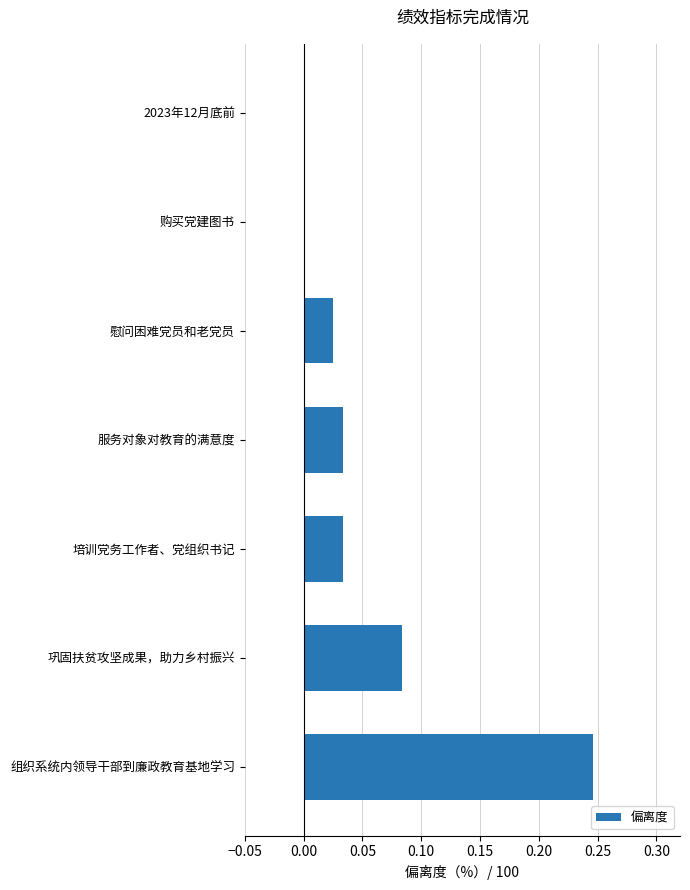

What is the sum of all values?

0.4